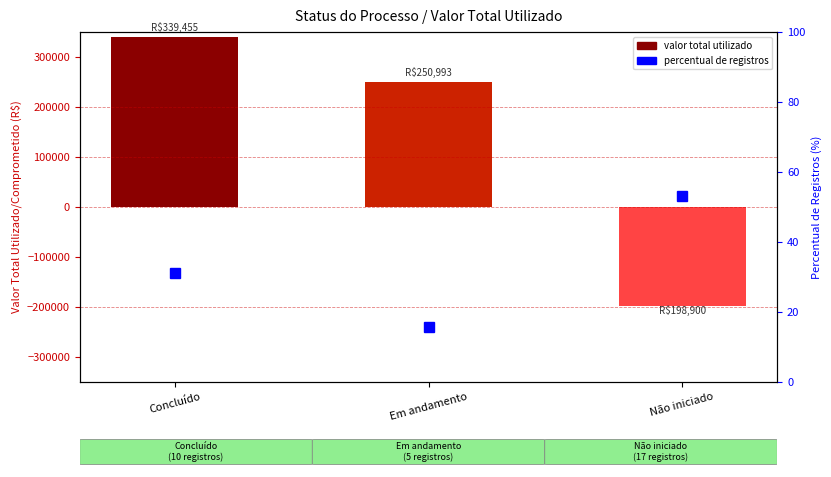

True or false: total value utilized has a value of 399016.6 at Em andamento.

False